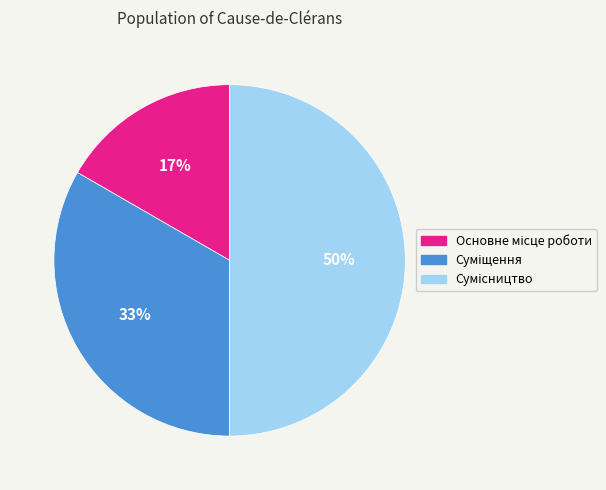

To the nearest percent, what is the average slice percentage?

33%